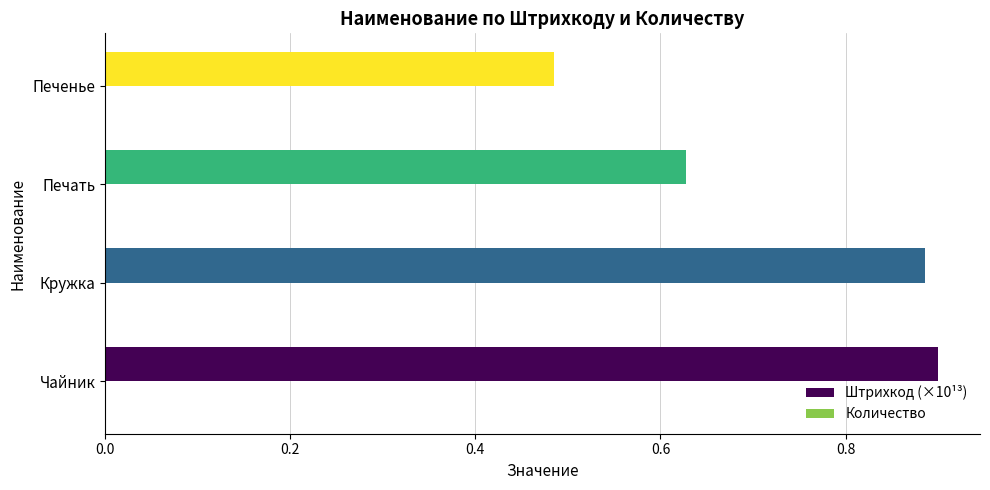

Count the values in the range 0 to 1.

4